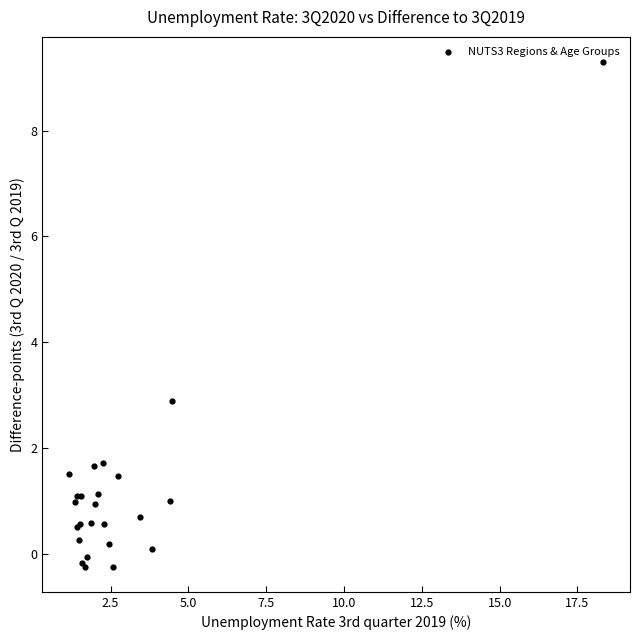

What Y value in the scatter plot is closest to 4?

2.9